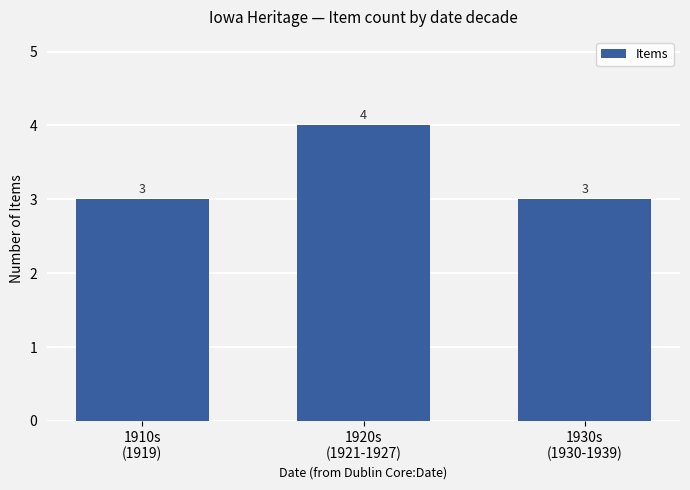

What is the label of the 3rd bar from the left?

1930s
(1930-1939)